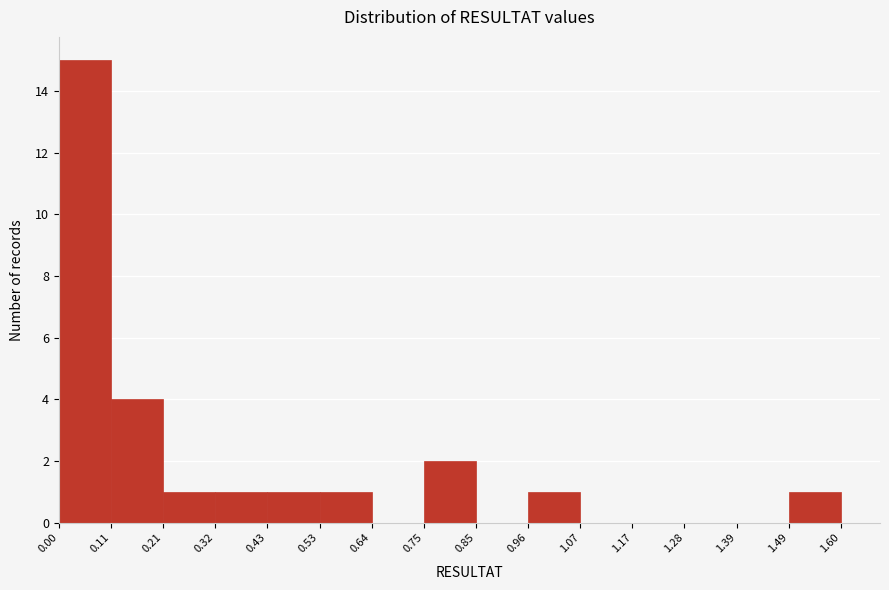

How tall is the bar that spans 0.53 to 0.64 on the x-axis? The values are not printed on the chart, so give them approximately, as read against the axis.

1